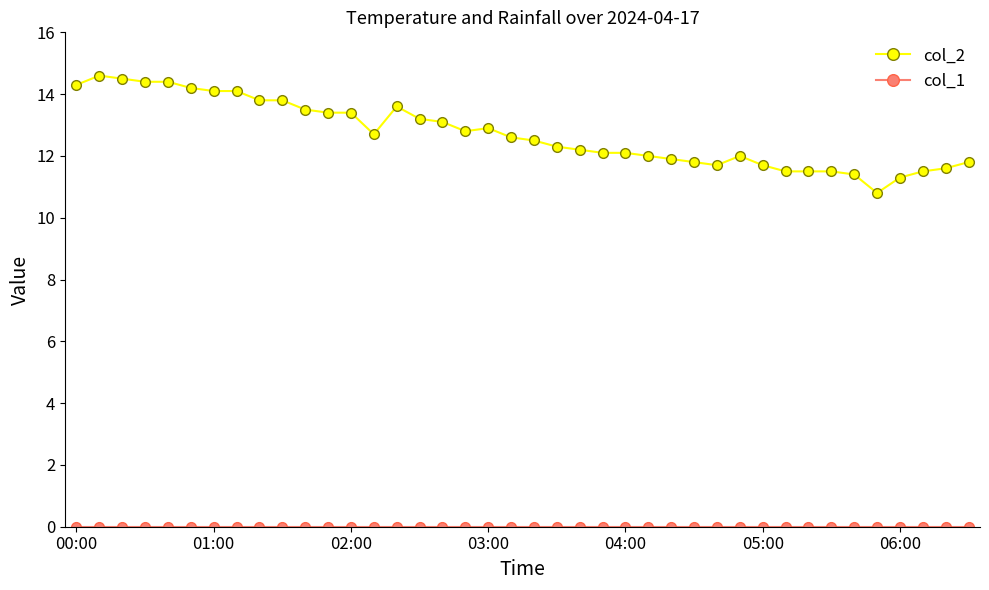

What is the sum of all col_2 values?

508.6